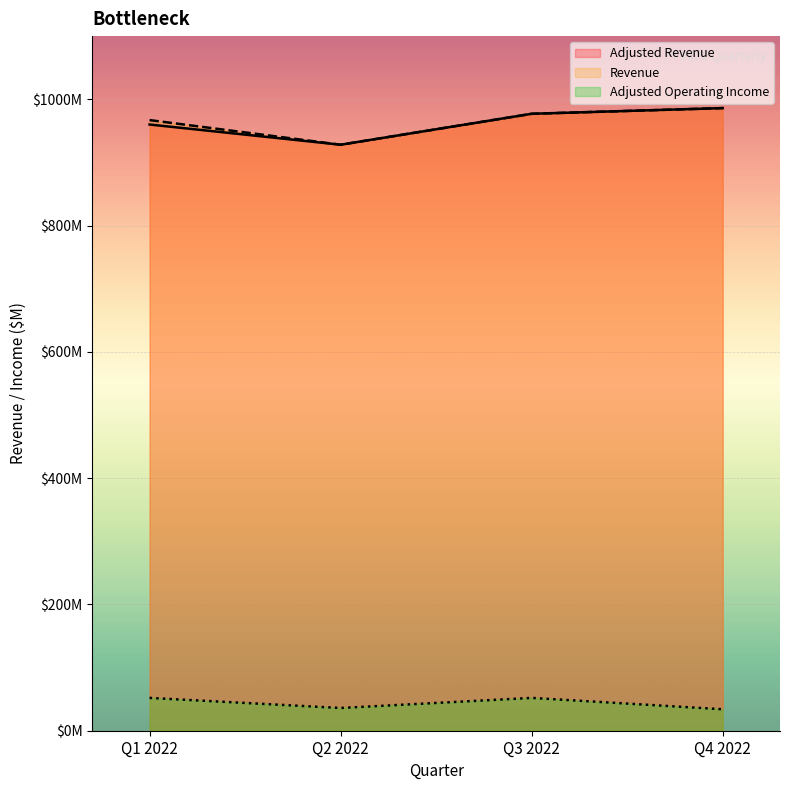

What is the value of the Adjusted Operating Income point at the 4th from the left?

34000000